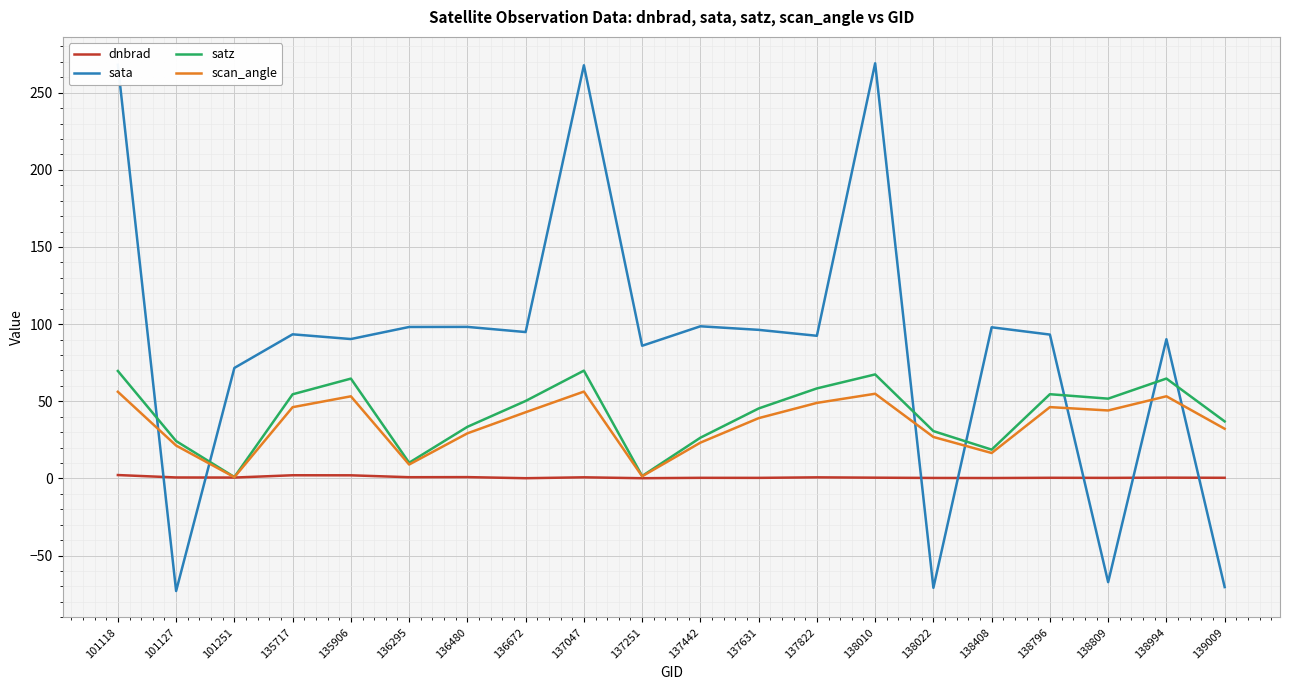

The value of sata at 137631 is 62.1. True or false?

False